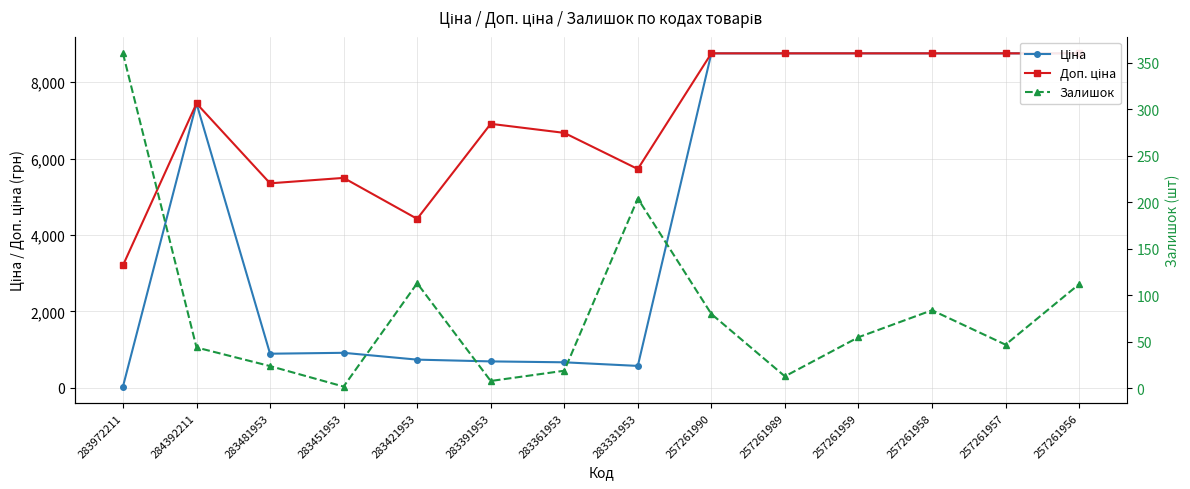

At which category is the sum across all series the highest?

257261956